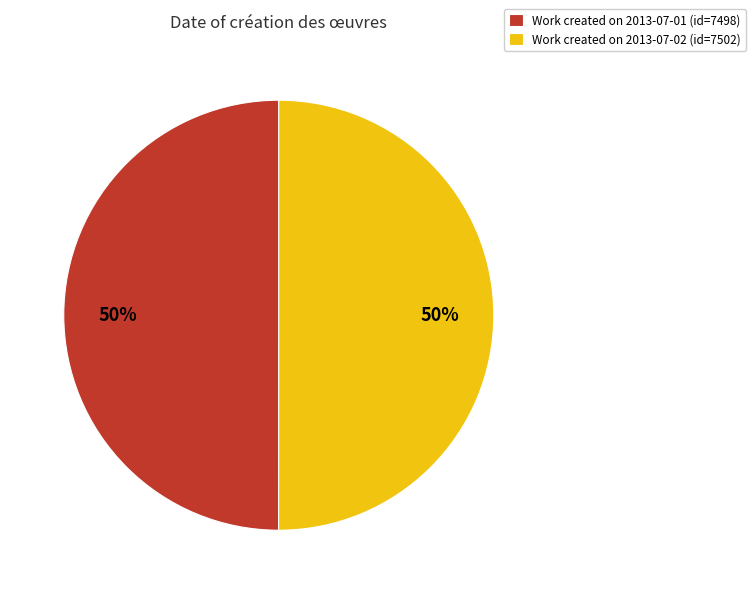

Approximately how many times larger is the value at Work created on 2013-07-02 (id=7502) compared to Work created on 2013-07-01 (id=7498)?

1.0